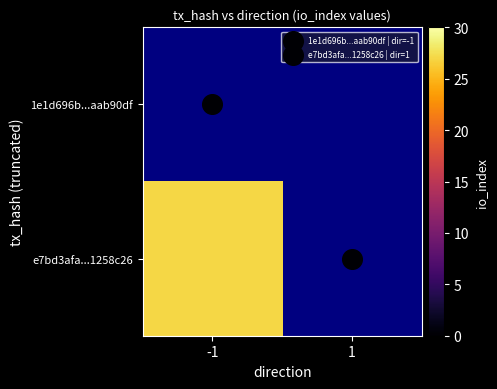

What value does the e7bd3afa...1258c26 series have at -1?

27.0